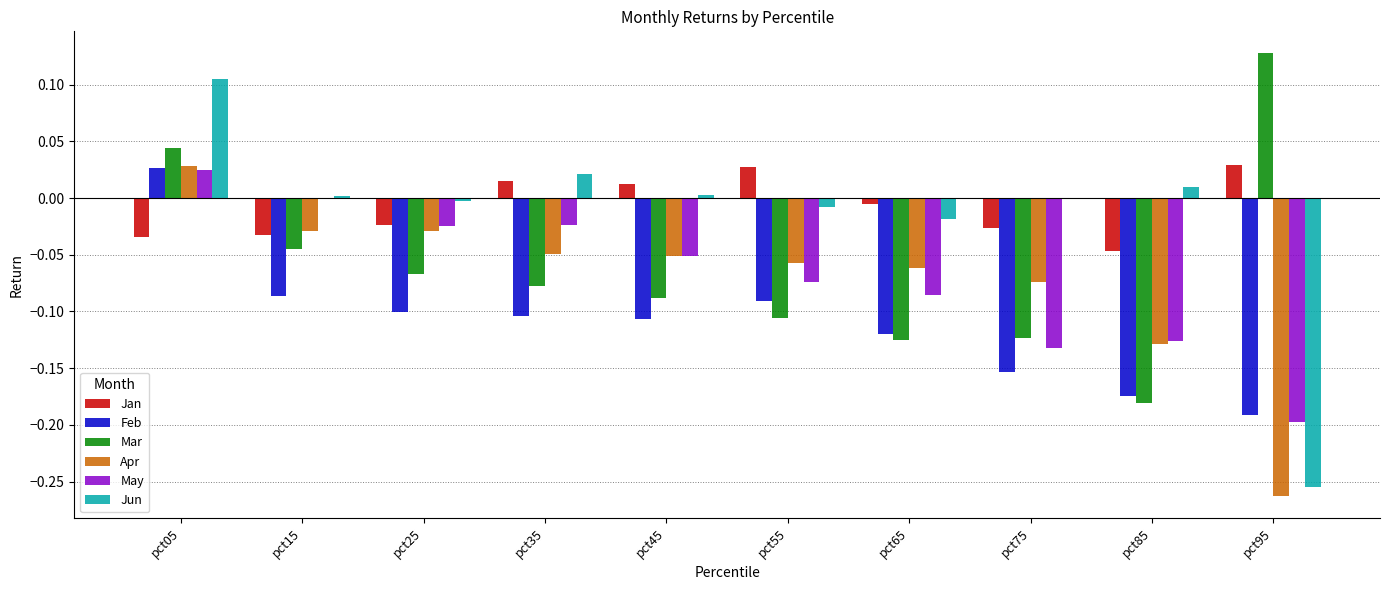

How many categories are shown in the chart?

10